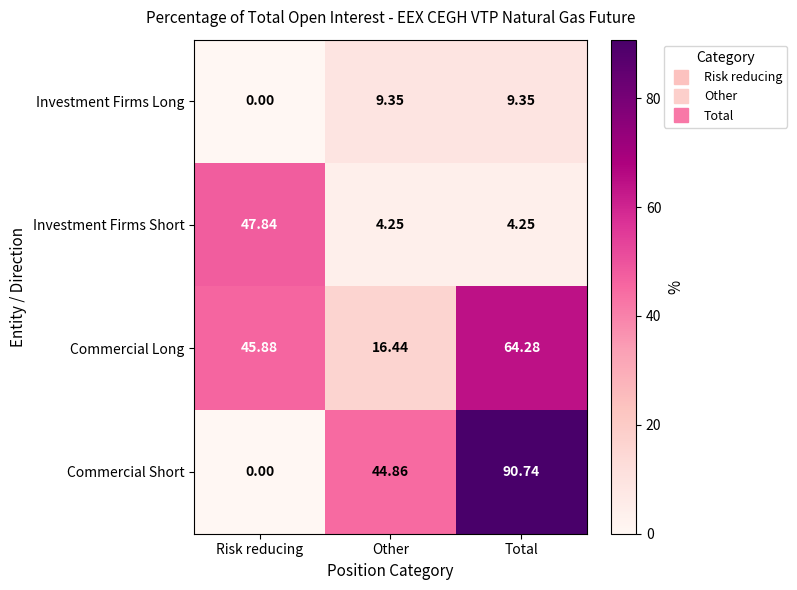

Where is Commercial Long nearest to the value 40?

Risk reducing